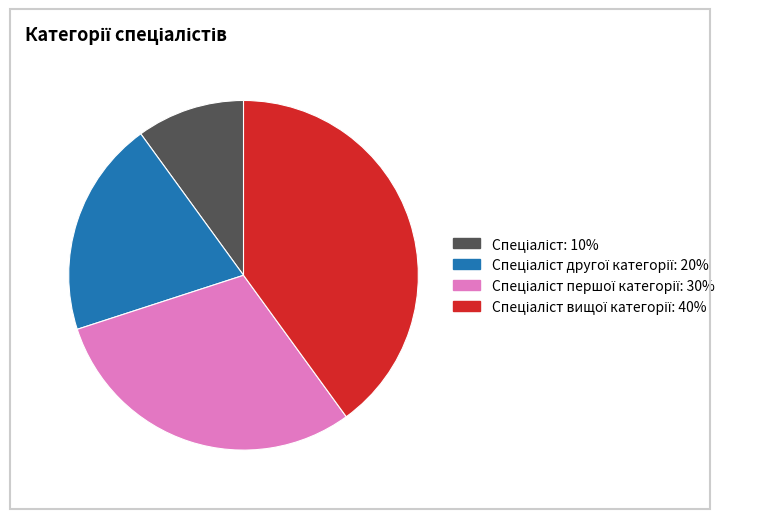

Is there a majority slice in this chart?

No